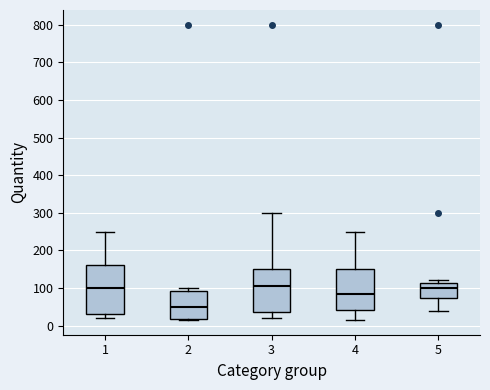

Reading left to right, transcribe this box plot: for each box, give where its median line is, the range the box spans, and where its two whiskers end, as read against the y-axis. The values are not printed on the chart, so give them approximately, as read against the axis.

1: median 100, box 30 to 160, whiskers 20 to 250
2: median 50, box 20 to 90, whiskers 20 (just below the box's lower edge) to 100
3: median 110, box 40 to 150, whiskers 20 to 300
4: median 90, box 40 to 150, whiskers 20 to 250
5: median 100, box 70 to 110, whiskers 40 to 120